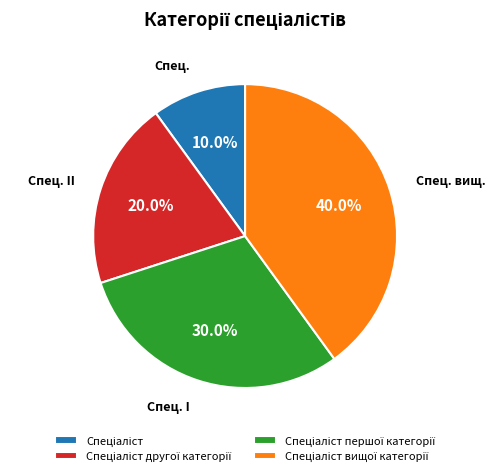

Is there a majority slice in this chart?

No